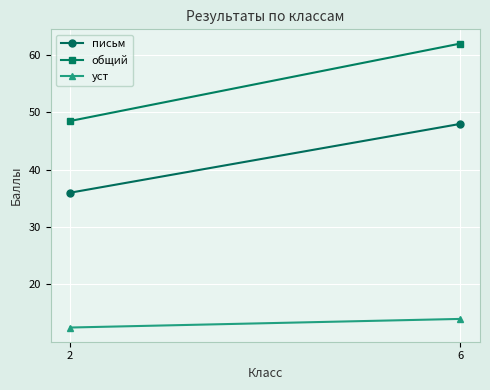

Which series has the largest range (max minus min)?

общий